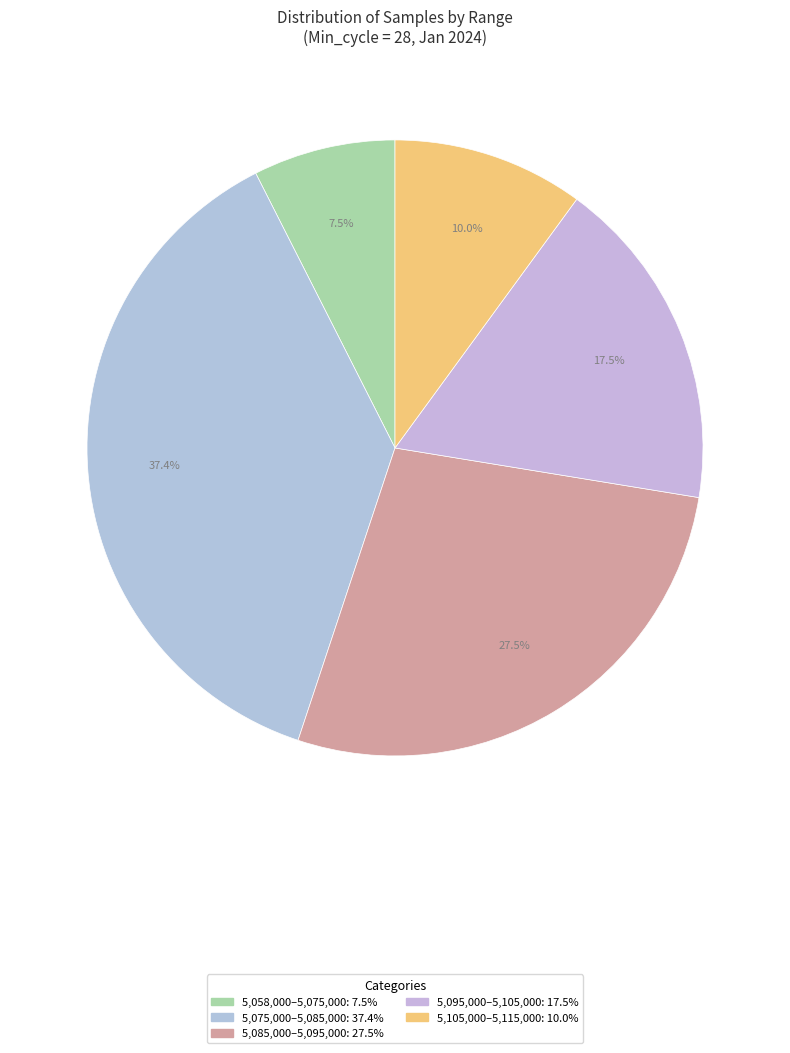

How many segments does this pie chart have?

5